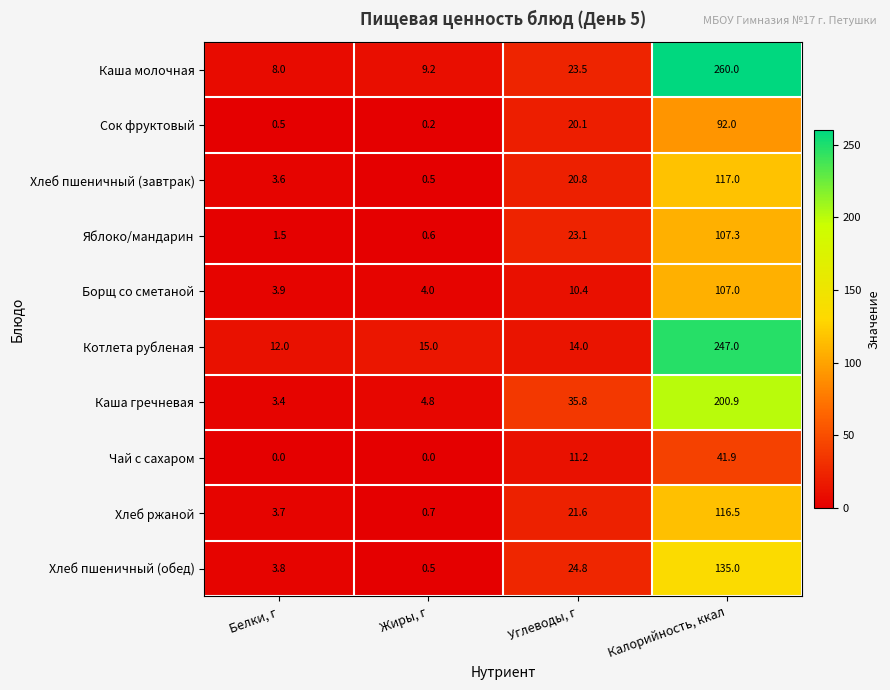

What is the spread (max minus min) of values at Жиры, г?

15.0